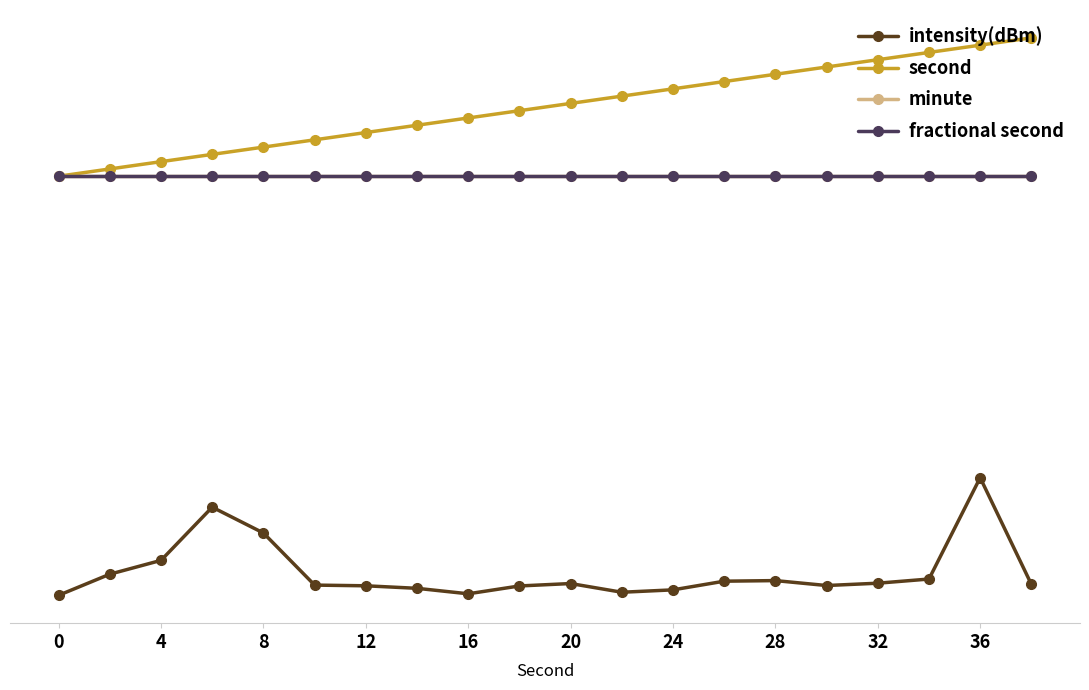

Does the chart have visible grid lines?

No